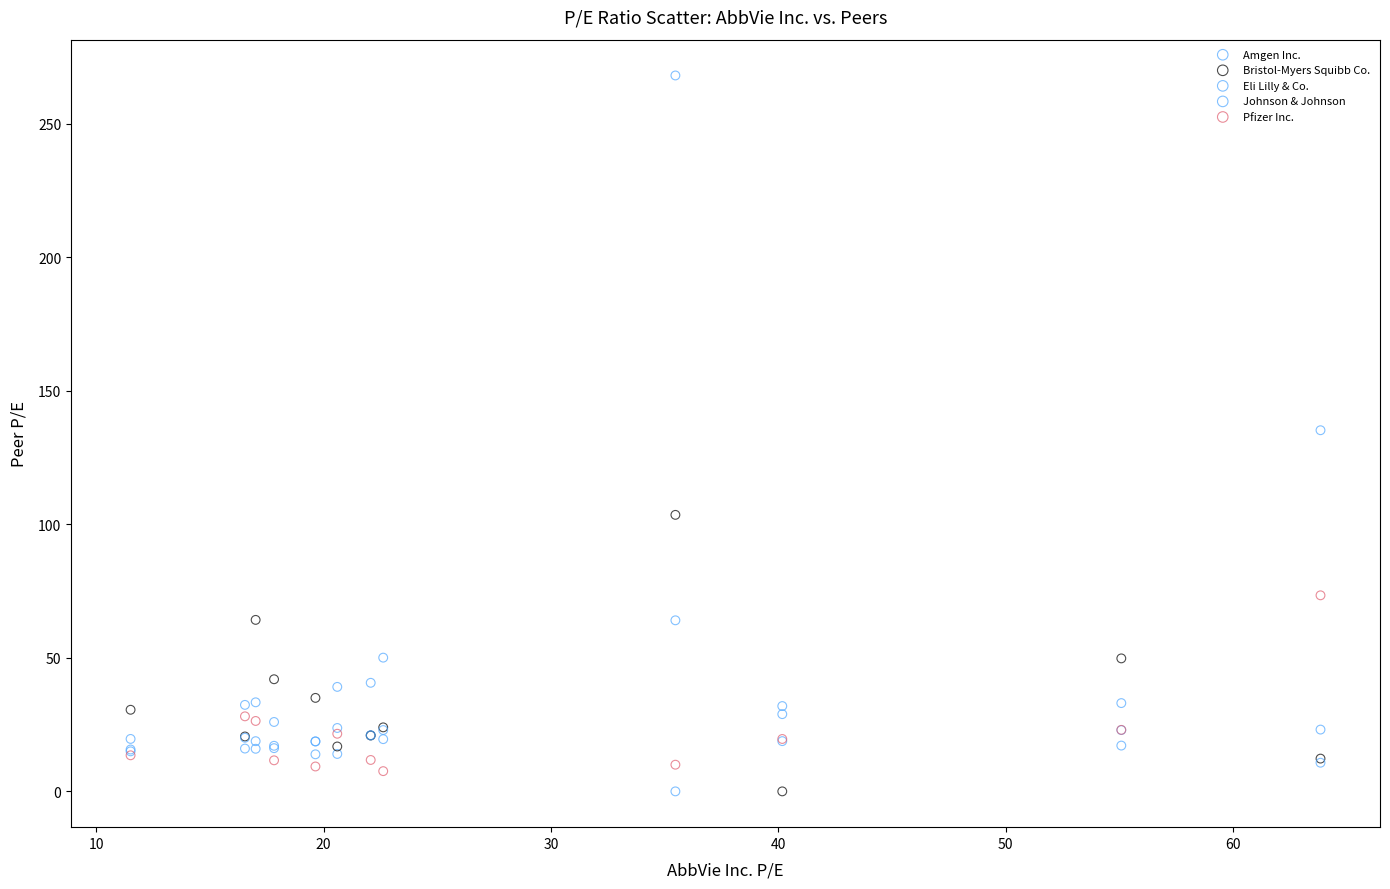

In the Johnson & Johnson series, what Y value is closest to 139?

28.9